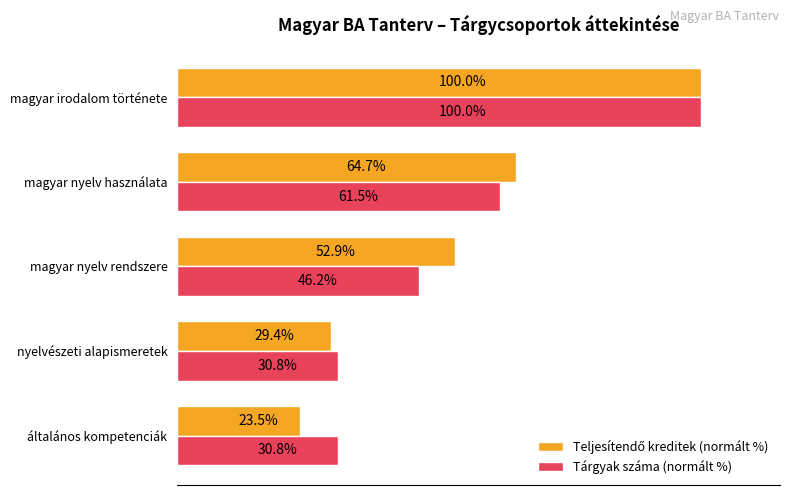

At which category is the sum across all series the highest?

magyar irodalom története